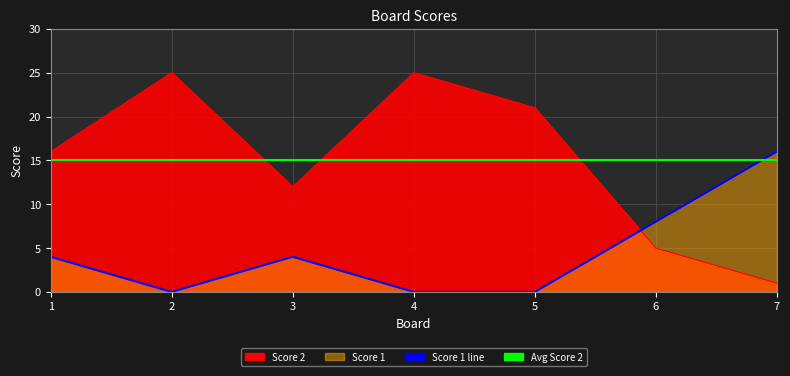

How many values are between 0 and 8?

6